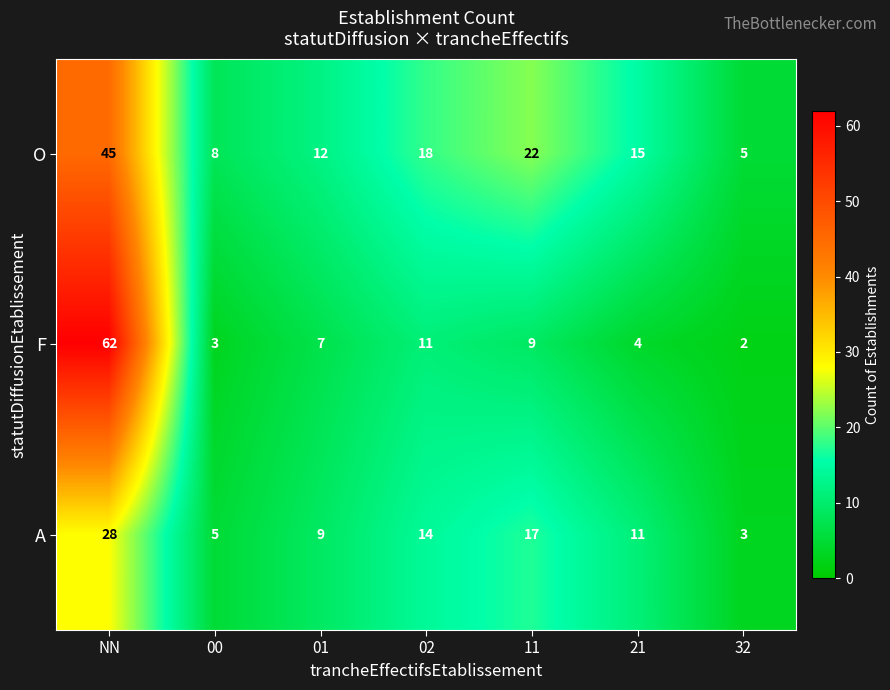

True or false: O has a value of 61 at NN.

False